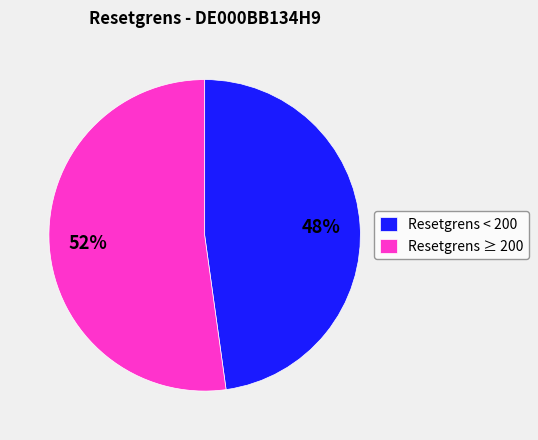

To the nearest percent, what is the difference between the largest and smallest slice percentages?

4%